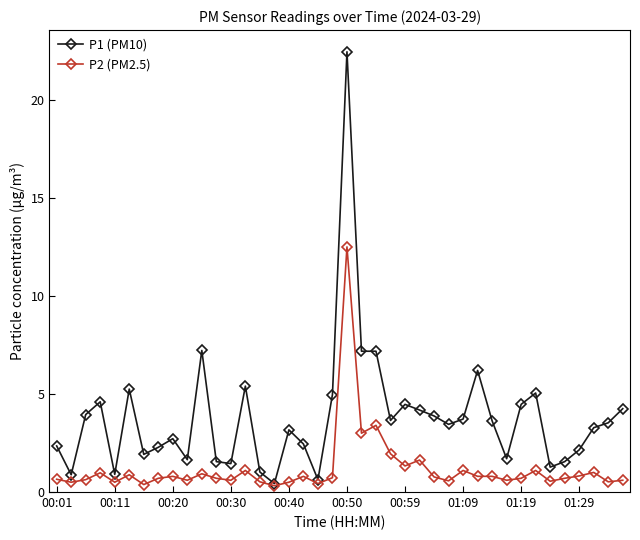

True or false: P1 (PM10) has more than 1 interior local peaks.

True